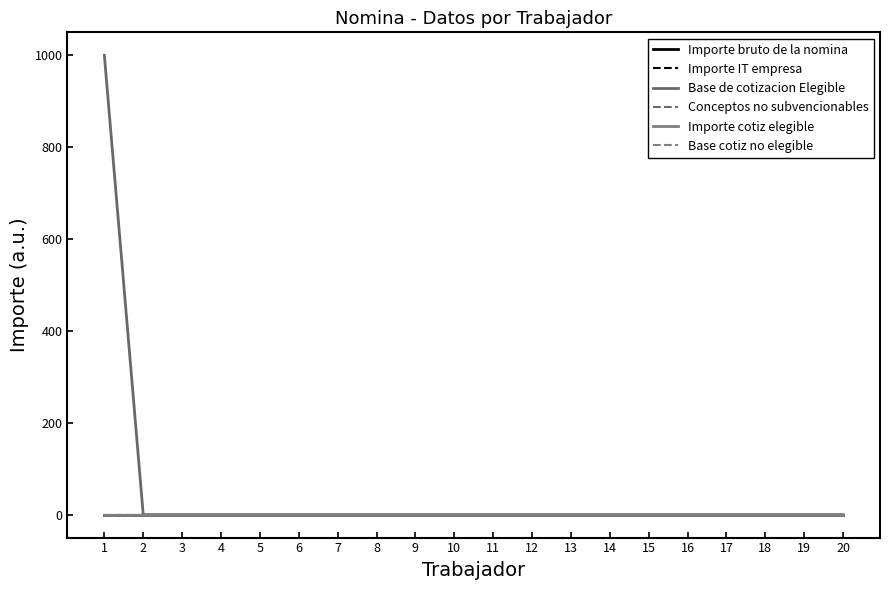

At which category is the sum across all series the highest?

1